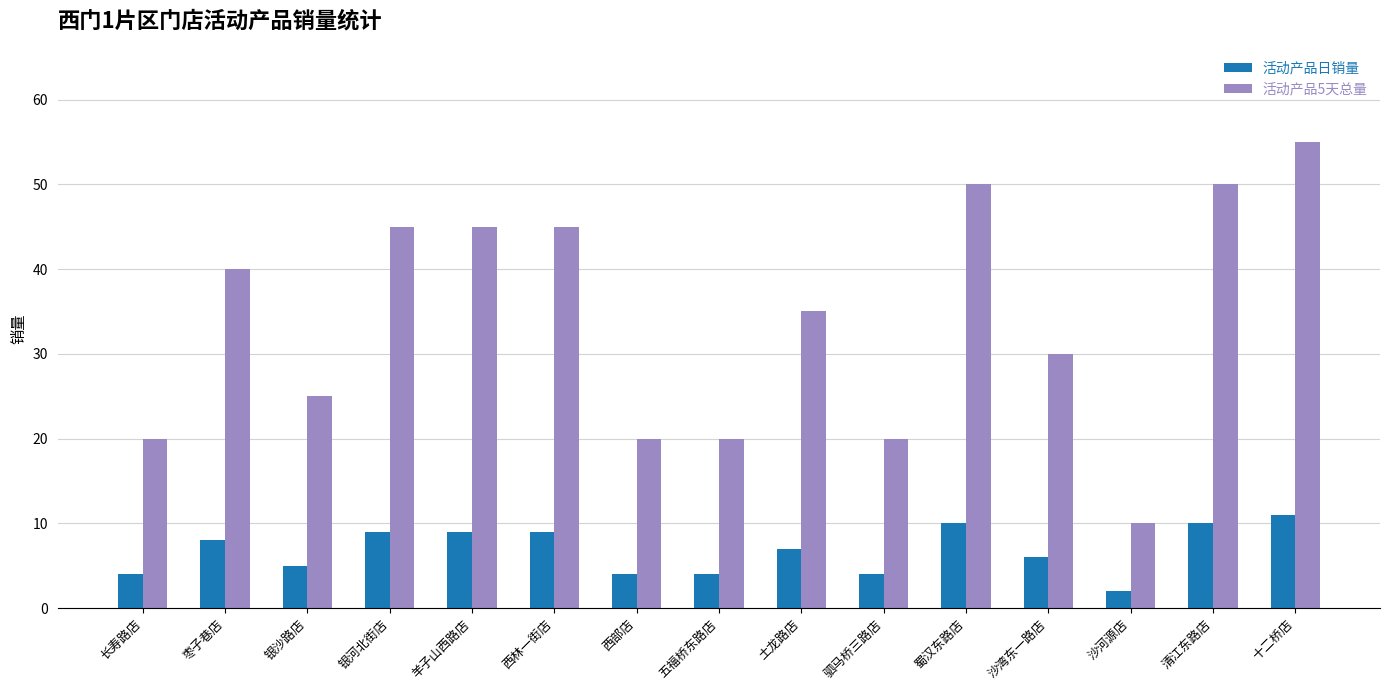

Which label corresponds to the largest value in the chart?

十二桥店